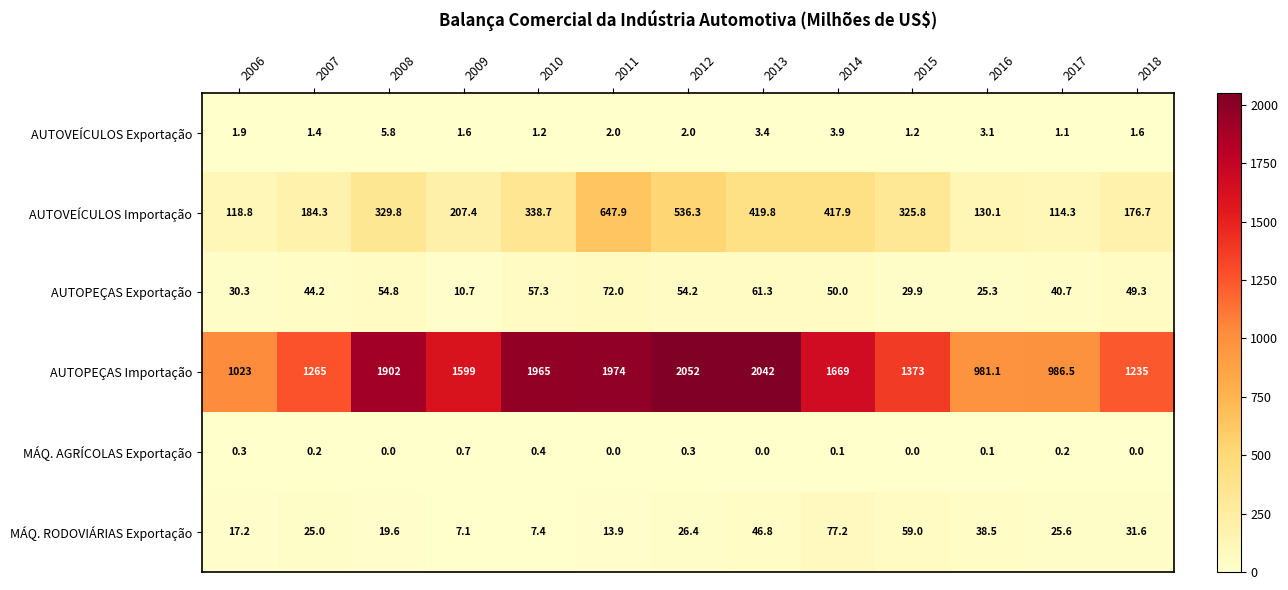

Between 2007 and 2010, which series saw the biggest shift?

AUTOPEÇAS Importação